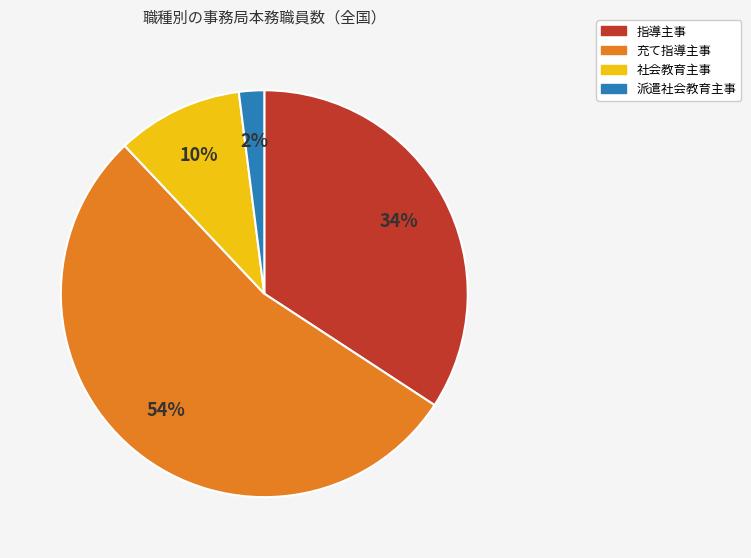

Rank the categories by value from highest to lowest.

充て指導主事, 指導主事, 社会教育主事, 派遣社会教育主事